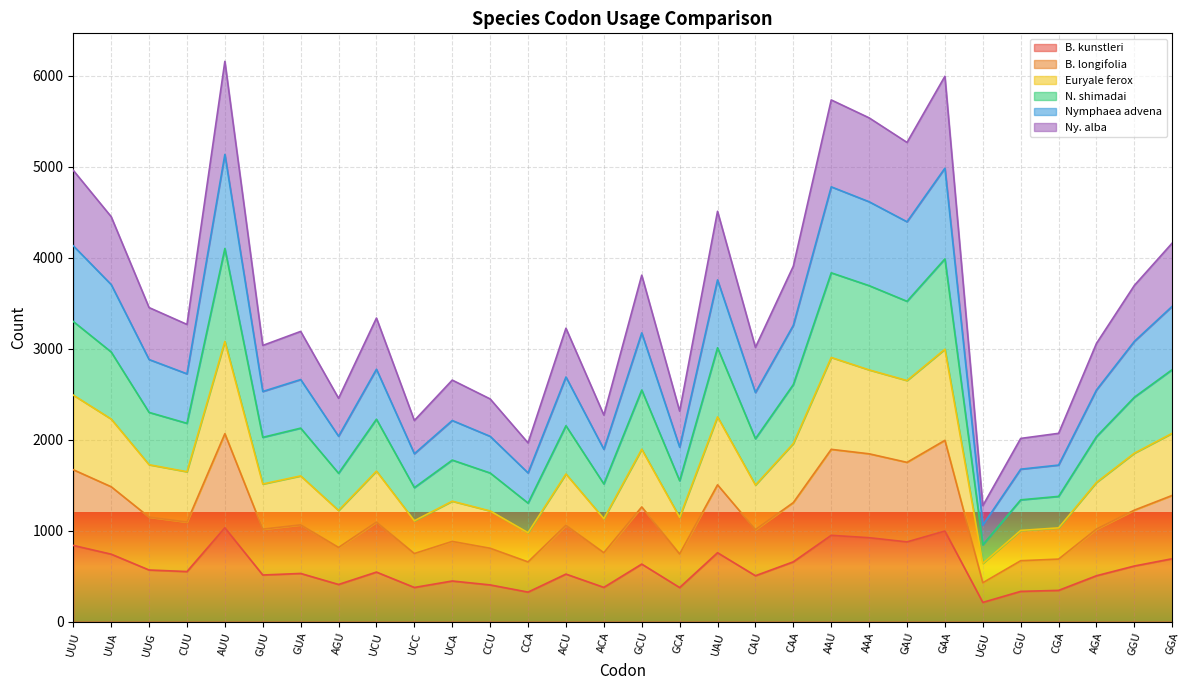

What is the spread (max minus min) of values at GGU?

3084